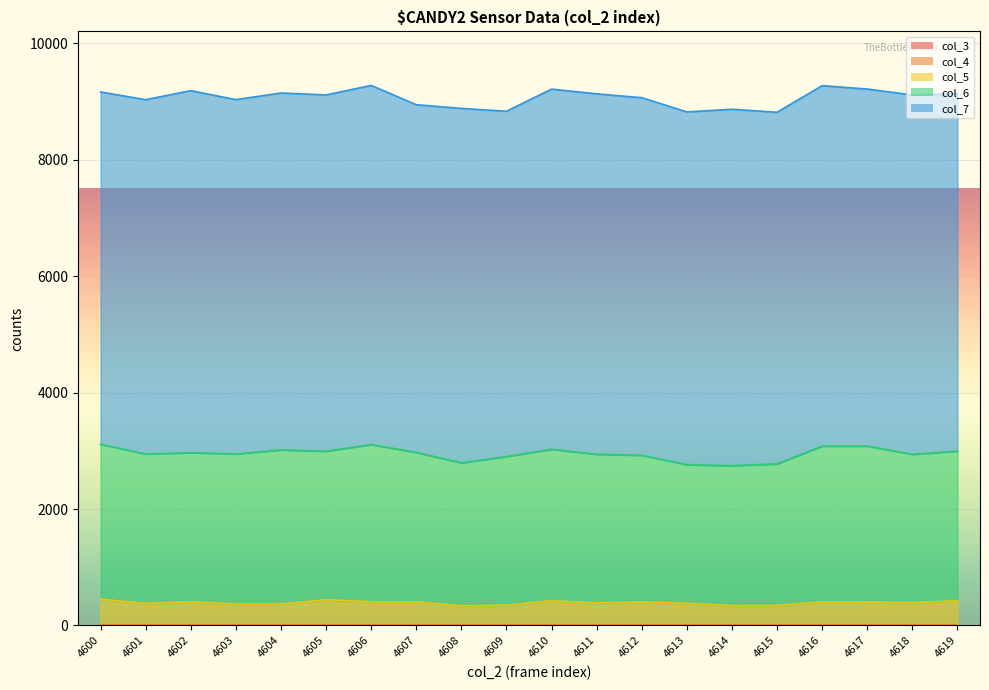

True or false: col_5 has a value of 577 at 4601.

False